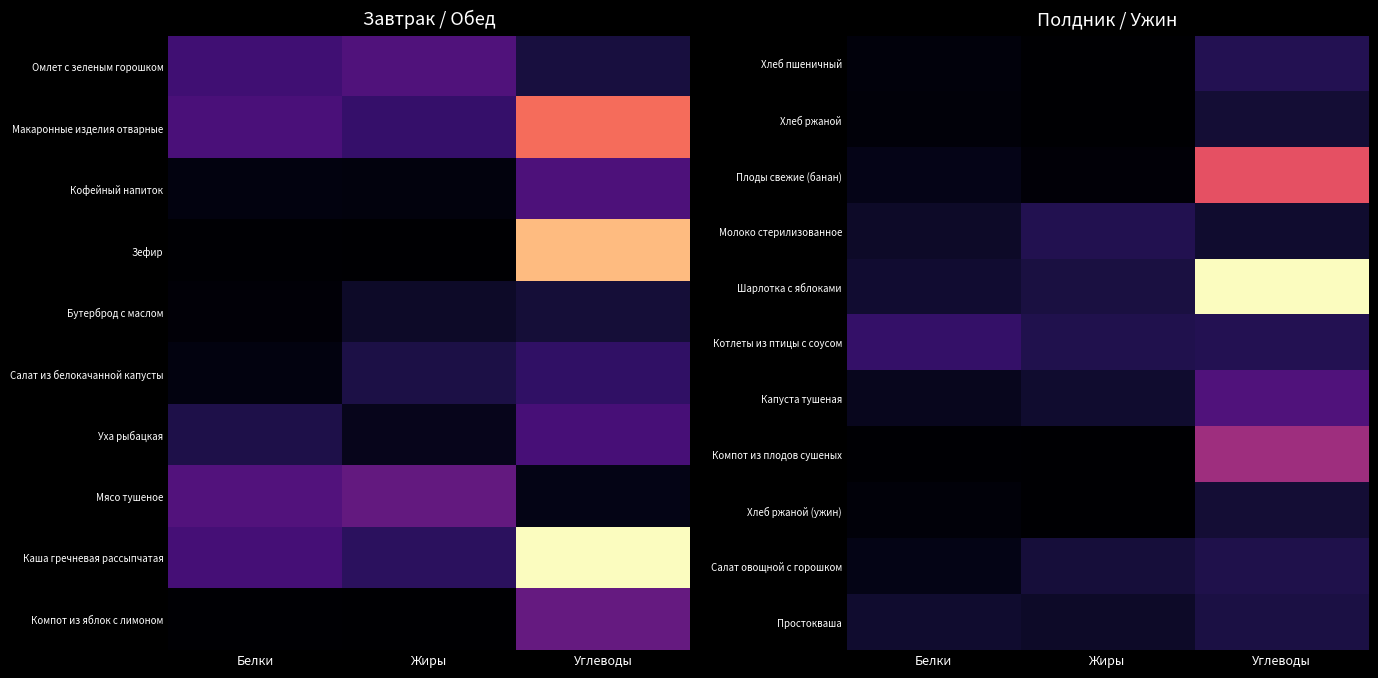

Which category has the lowest value across all series?

Жиры